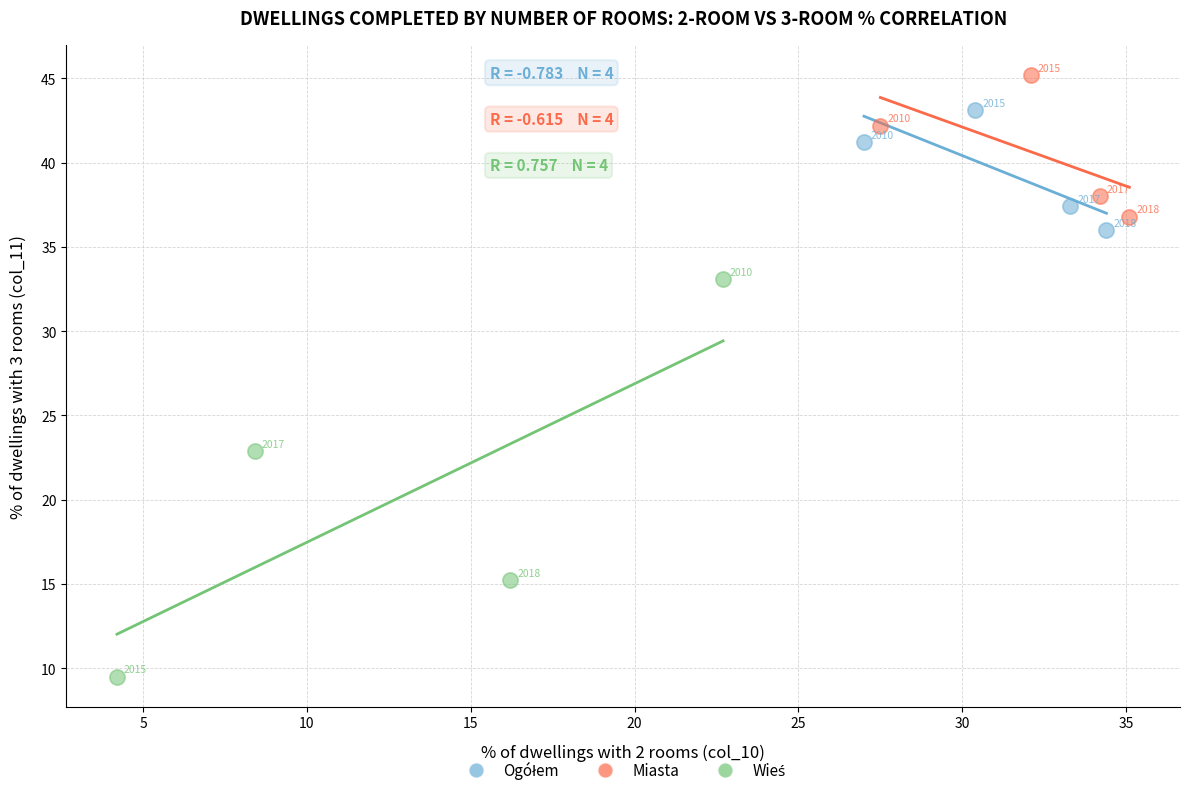

Which series contains the highest Y value?

Miasta